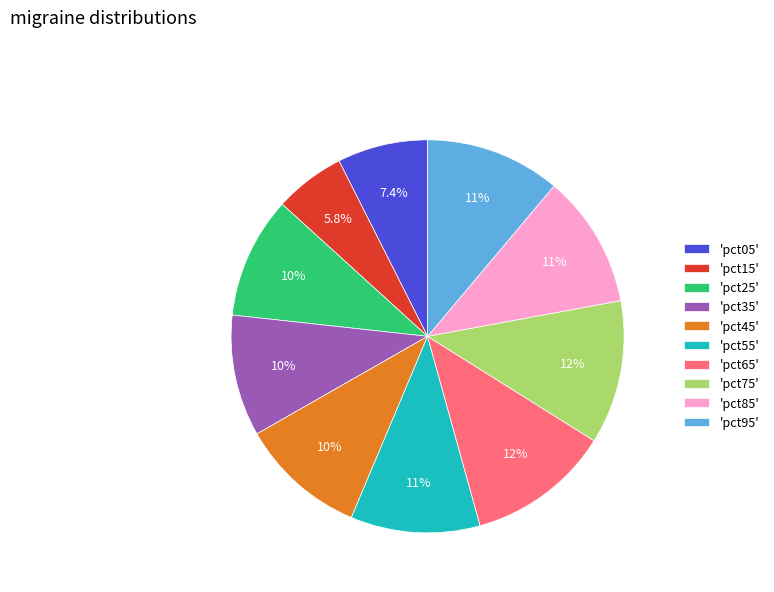

Which slice is the smallest?

'pct15'